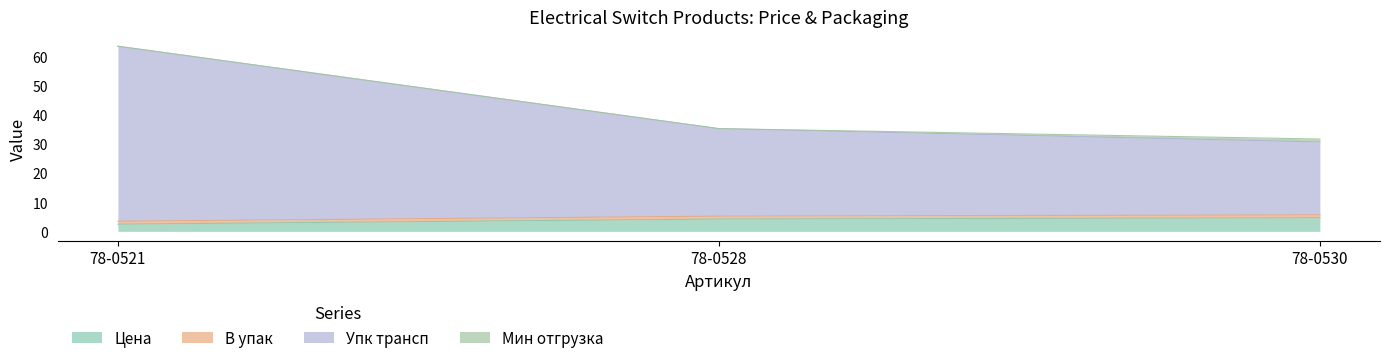

At which category is the sum across all series the highest?

78-0521